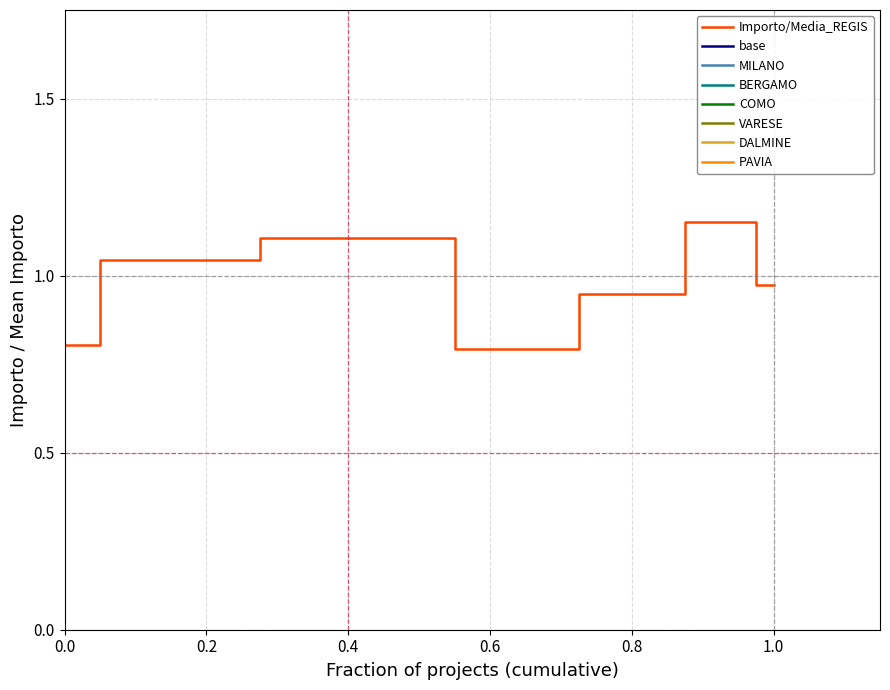

Count the number of data series in this chart.

1